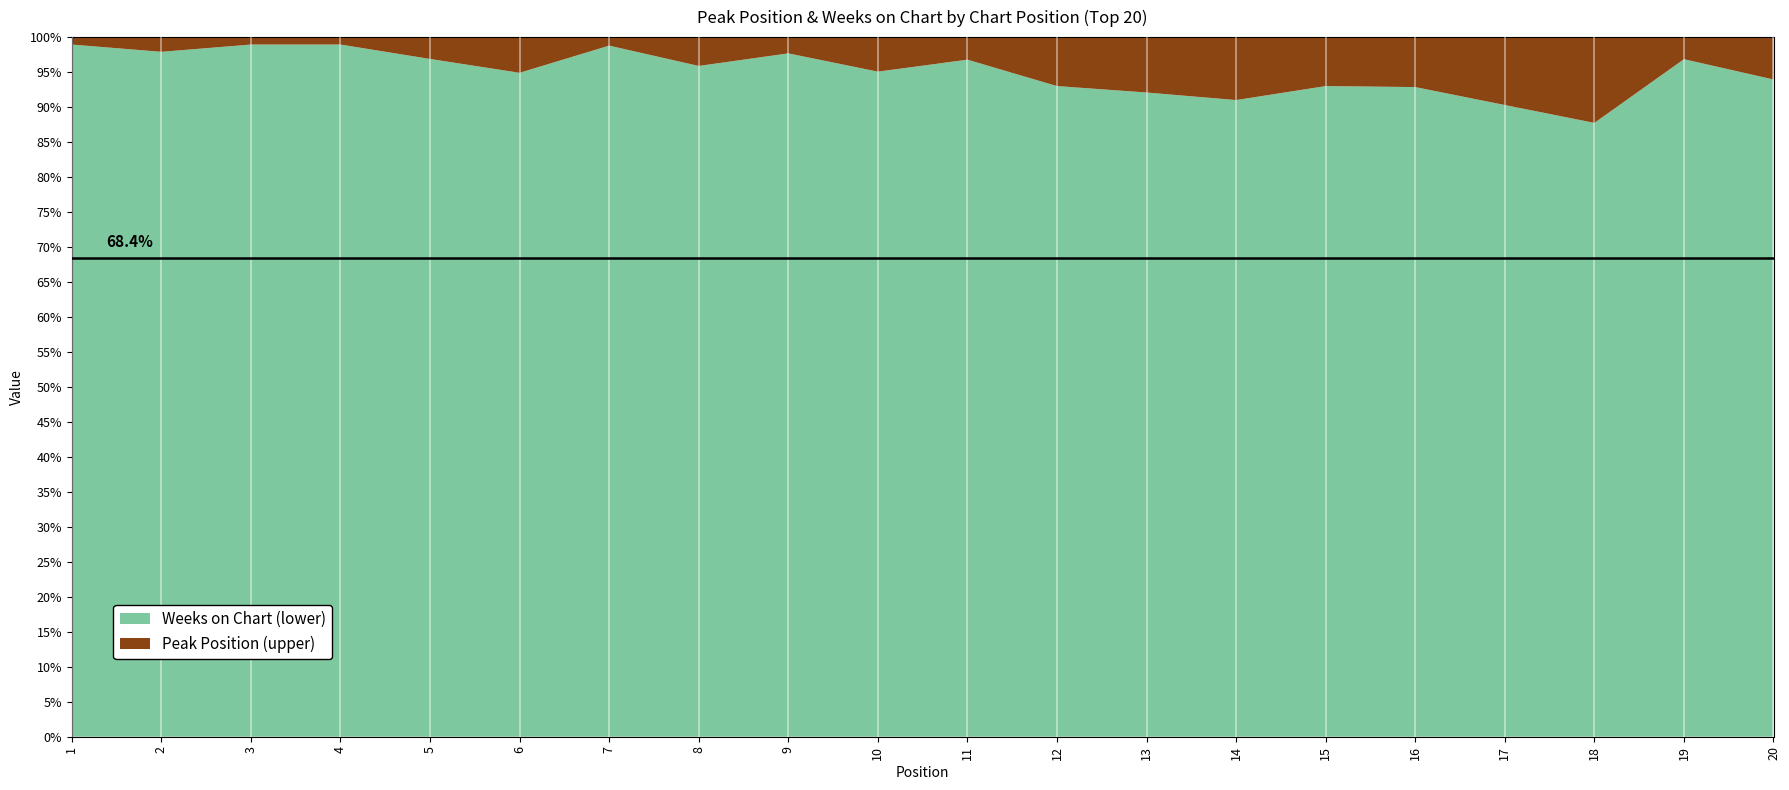

Reading right to left, transcribe all the data shown in this chart.

Peak Position: 20=6	19=3	18=13	17=10	16=7	15=7	14=9	13=8	12=7	11=3	10=4	9=2	8=4	7=1	6=5	5=3	4=1	3=1	2=2	1=1
Weeks on Chart: 20=93	19=92	18=93	17=93	16=91	15=93	14=91	13=93	12=93	11=90	10=77	9=84	8=93	7=81	6=93	5=93	4=93	3=93	2=93	1=93